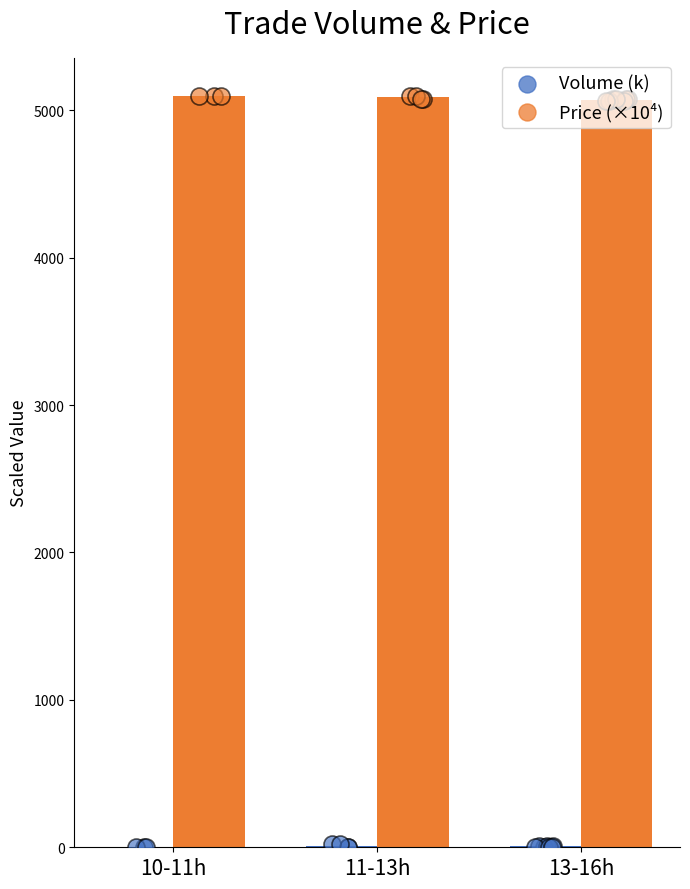

Is the value of Price (×10⁴) at 11-13h greater than the value of Volume (k) at 11-13h?

Yes